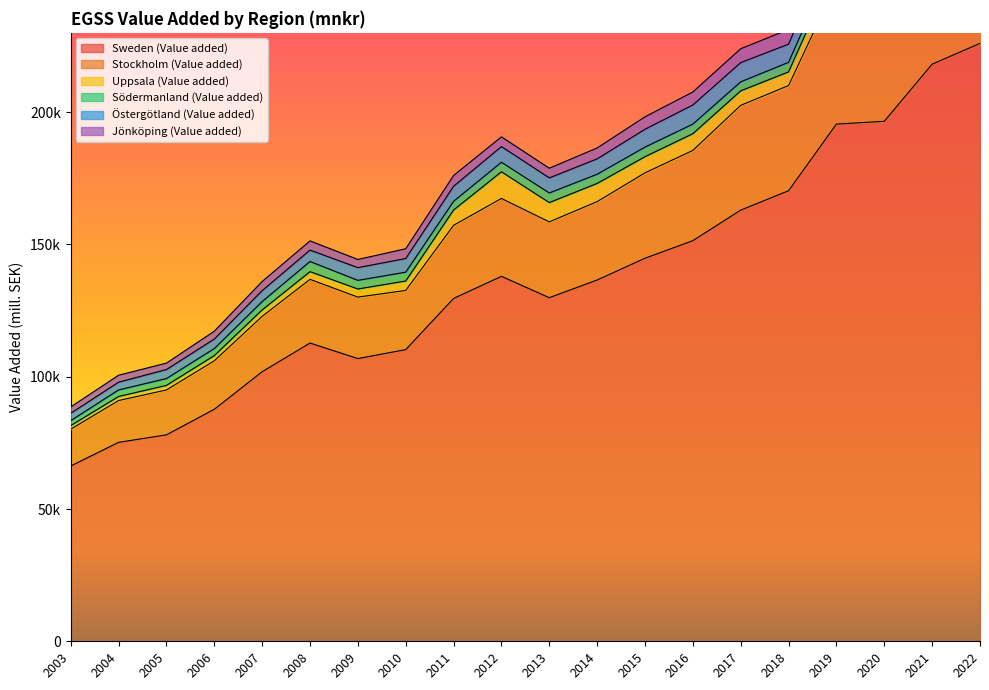

What is the difference between the Södermanland (Value added) values at 2005 and 2019?

1399